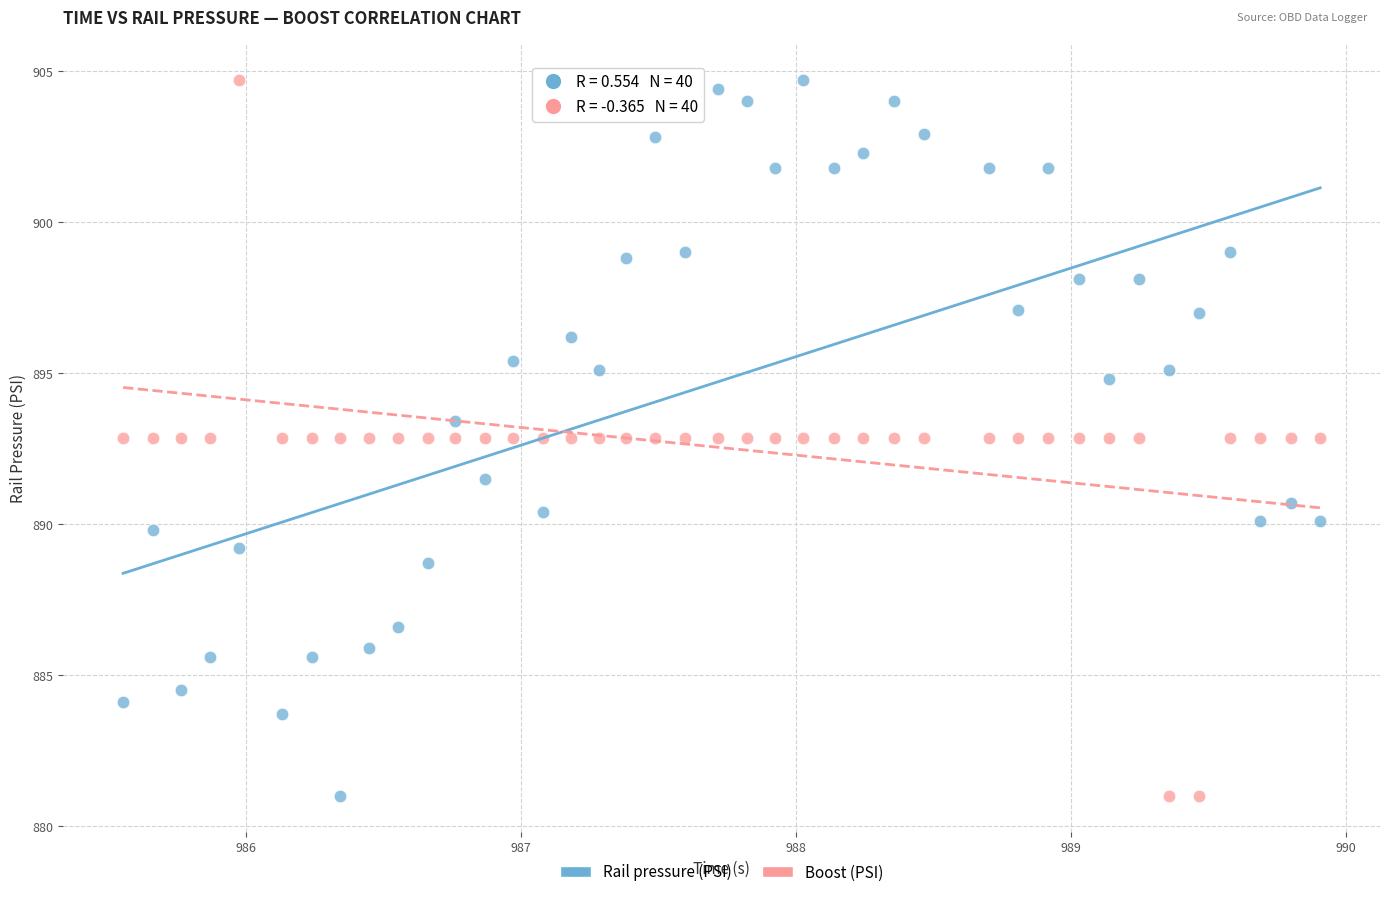

Across all data points, what is the range of Y values (max minus min)?

23.7